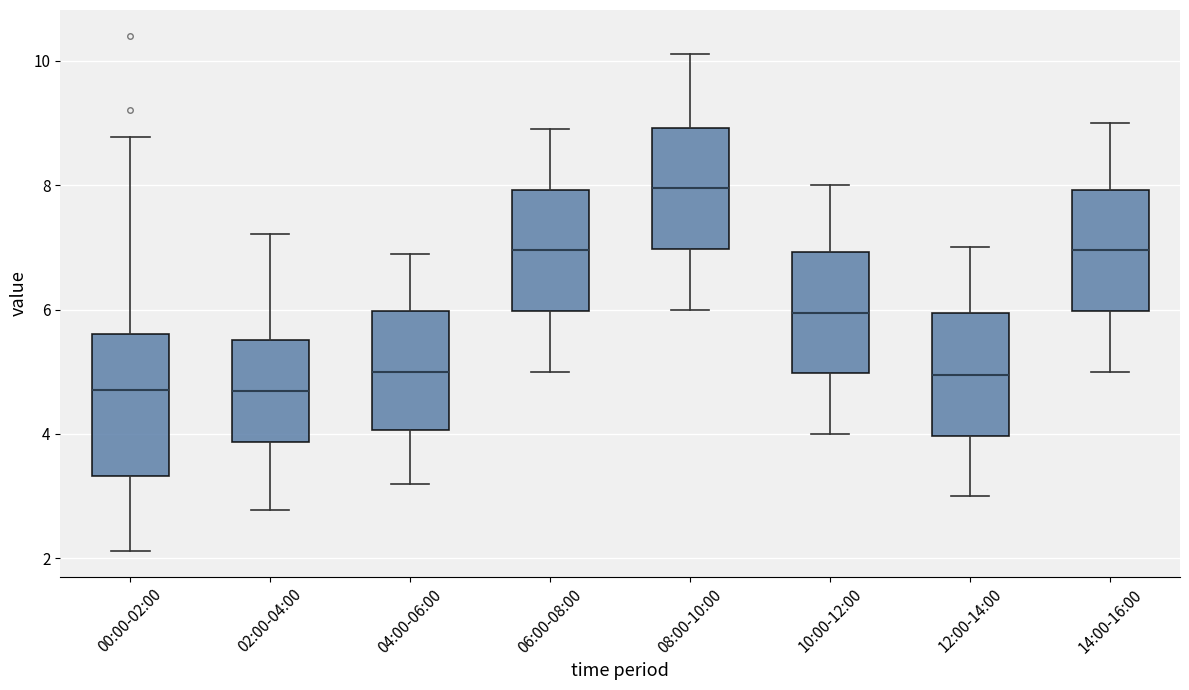

Which box has the highest median line?

08:00-10:00